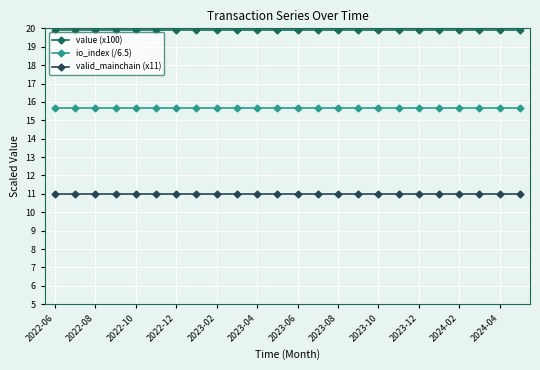

Reading left to right, list all the values displayed in this chart.

value (x100): 19.9	19.9	19.9	19.9	19.9	19.9	19.9	19.9	19.9	19.9	19.9	19.9	19.9	19.9	19.9	19.9	19.9	19.9	19.9	19.9	19.9	19.9	19.9	19.9
io_index (/6.5): 15.7	15.7	15.7	15.7	15.7	15.7	15.7	15.7	15.7	15.7	15.7	15.7	15.7	15.7	15.7	15.7	15.7	15.7	15.7	15.7	15.7	15.7	15.7	15.7
valid_mainchain (x11): 11.0	11.0	11.0	11.0	11.0	11.0	11.0	11.0	11.0	11.0	11.0	11.0	11.0	11.0	11.0	11.0	11.0	11.0	11.0	11.0	11.0	11.0	11.0	11.0